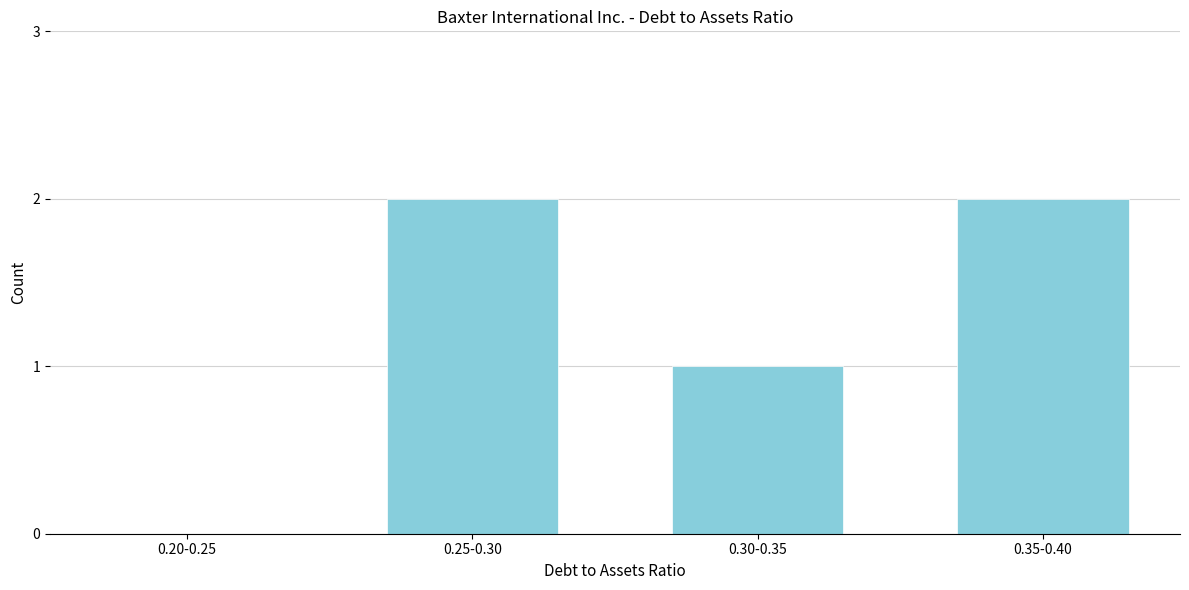

Reading left to right, transcribe all the data shown in this chart.

0.20-0.25=0	0.25-0.30=2	0.30-0.35=1	0.35-0.40=2